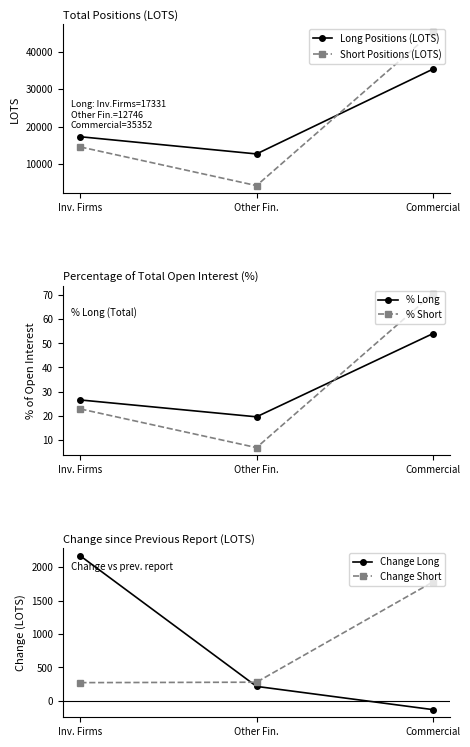

List the series in order of their peak value, lowest first.

% Long, % Short, Change Short, Change Long, Long Positions (LOTS), Short Positions (LOTS)